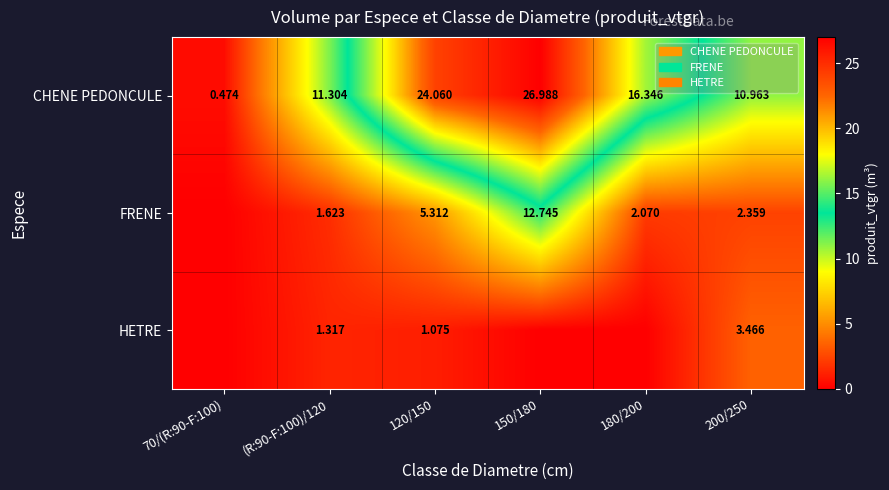

What is the average value of the CHENE PEDONCULE series?

15.0